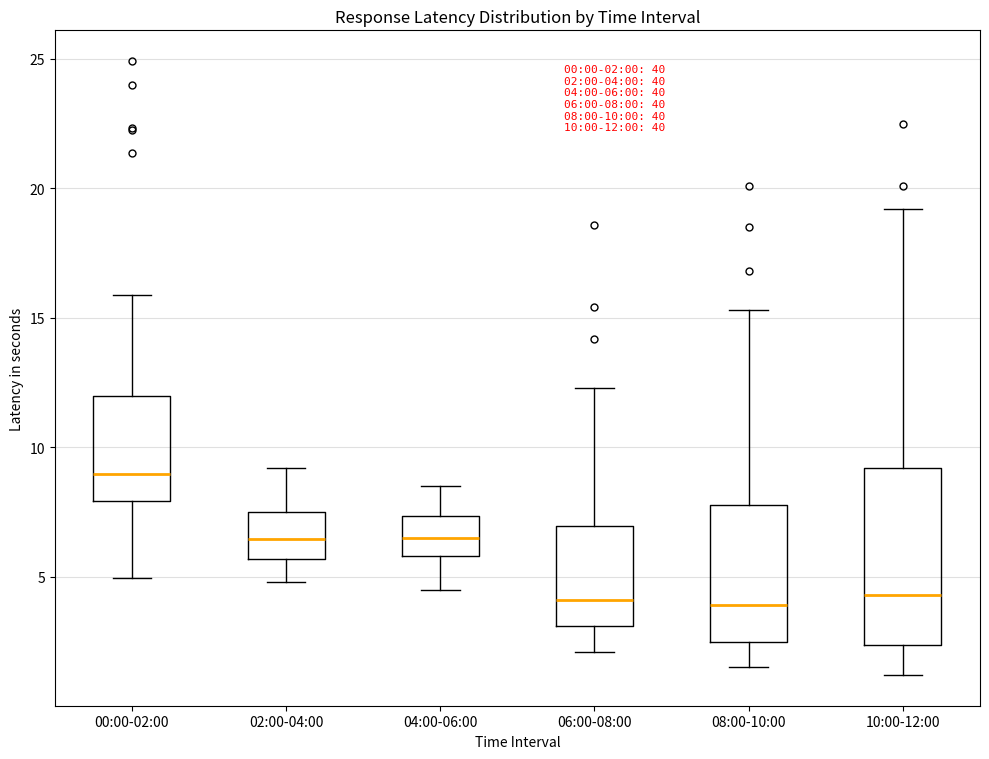

Which box is the tallest, from its lower edge to its upper edge?

10:00-12:00